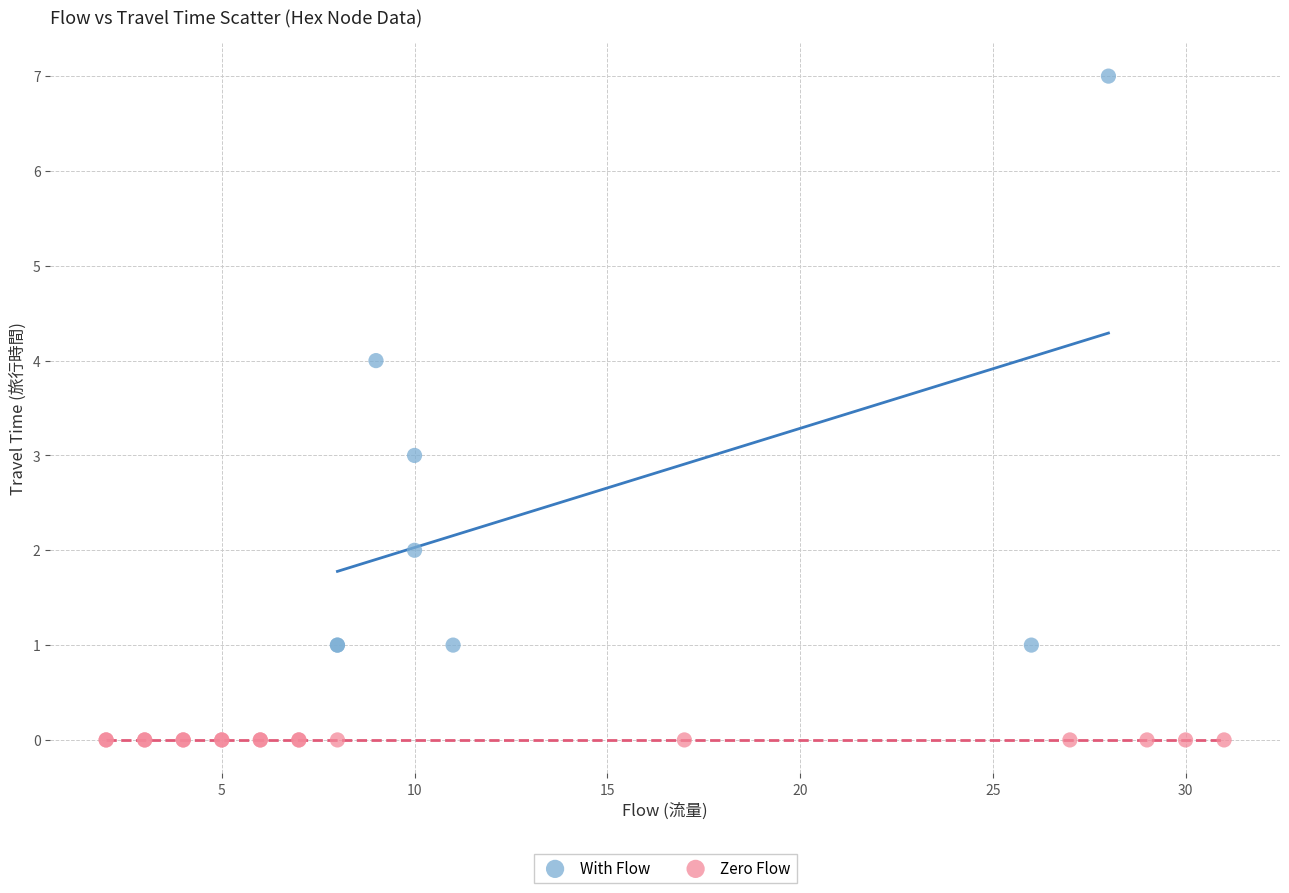

Which series reaches the minimum Y coordinate?

Zero Flow